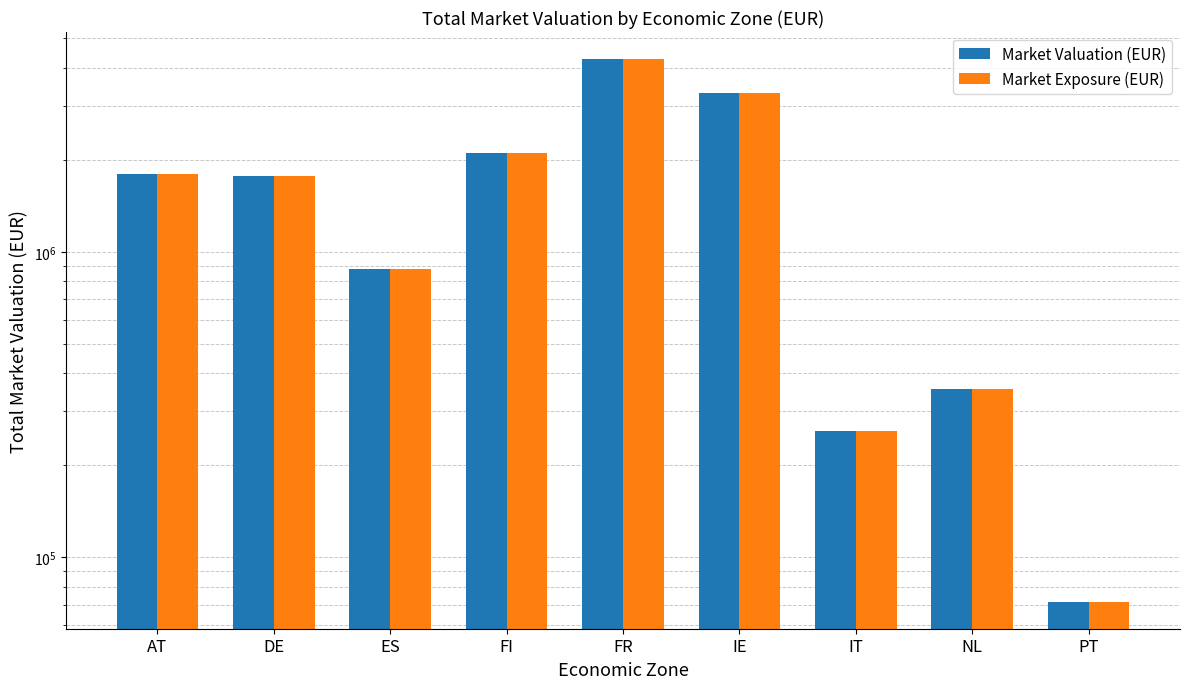

What is the maximum value shown in the chart?

4272333.0